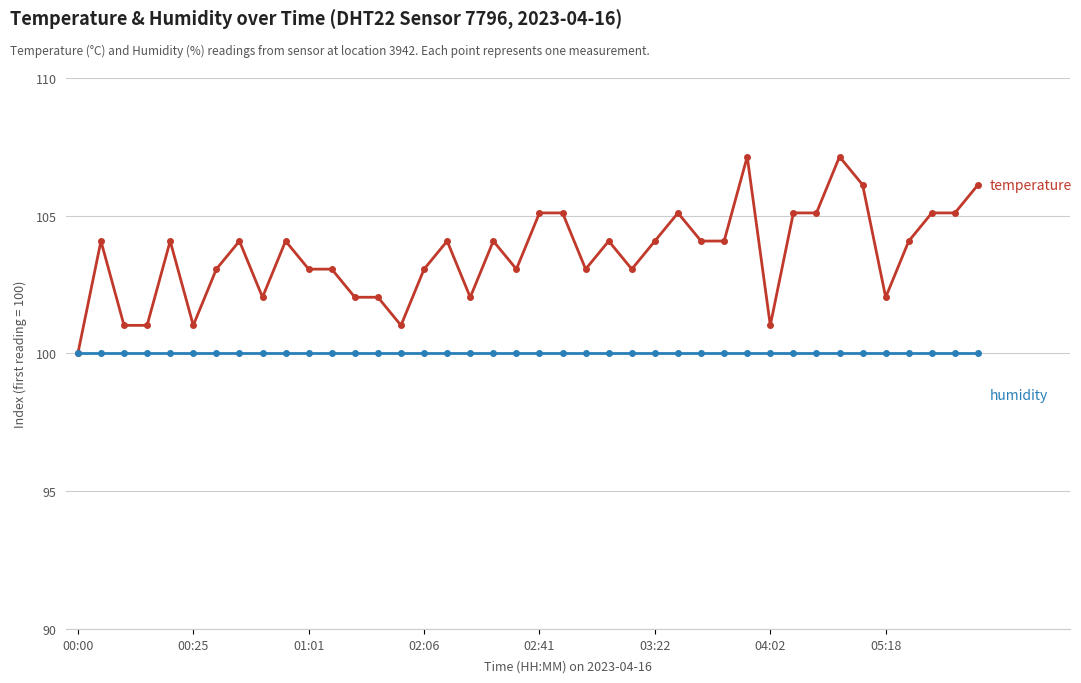

What is the smallest value displayed?

100.0